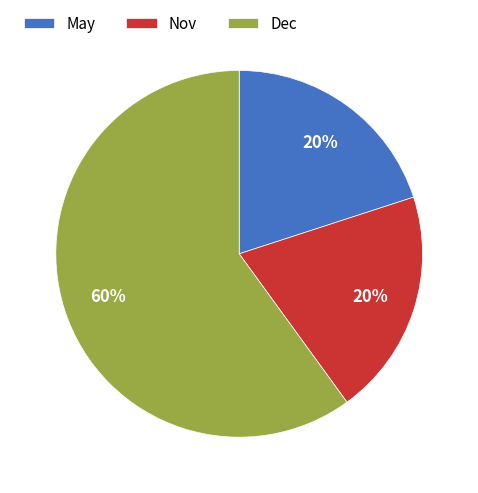

To the nearest percent, what is the difference between the largest and smallest slice percentages?

40%